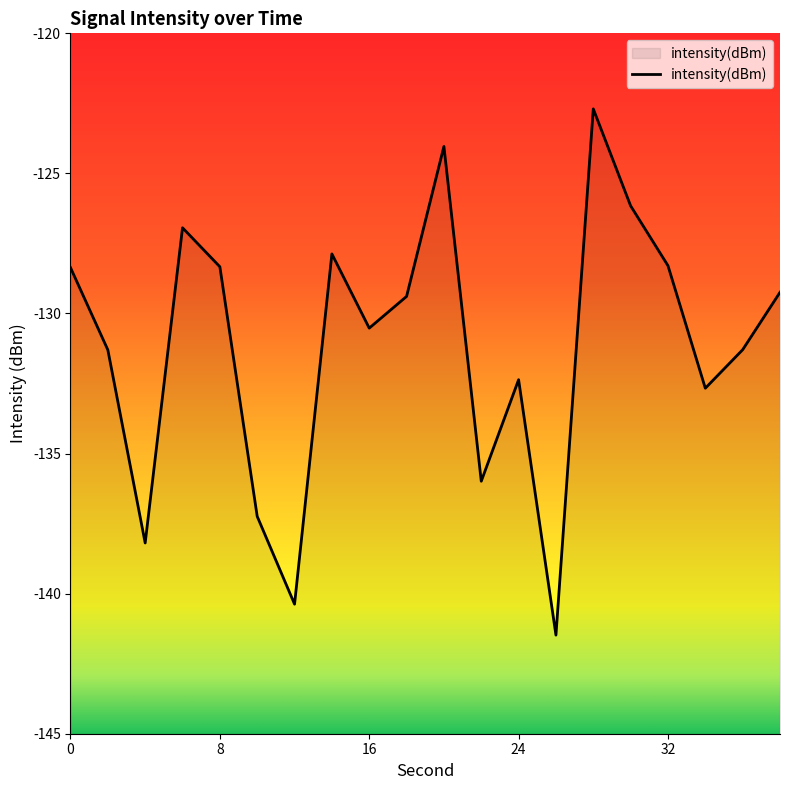

List the labels in order of value, largest first.

28, 20, 30, 6, 14, 32, 8, 0, 38, 18, 16, 36, 2, 24, 34, 22, 10, 4, 12, 26